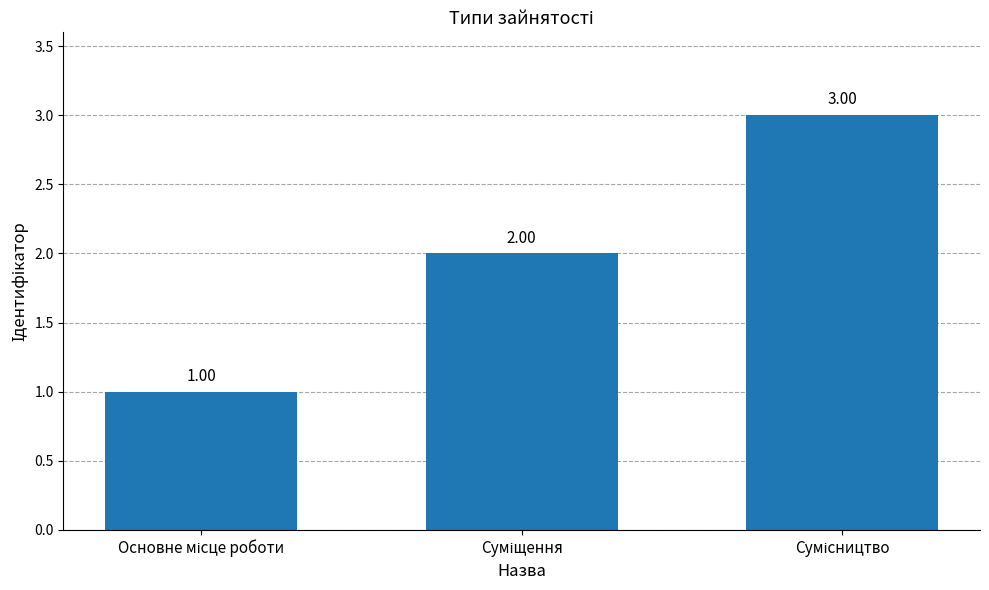

What is the sum of all values?

6